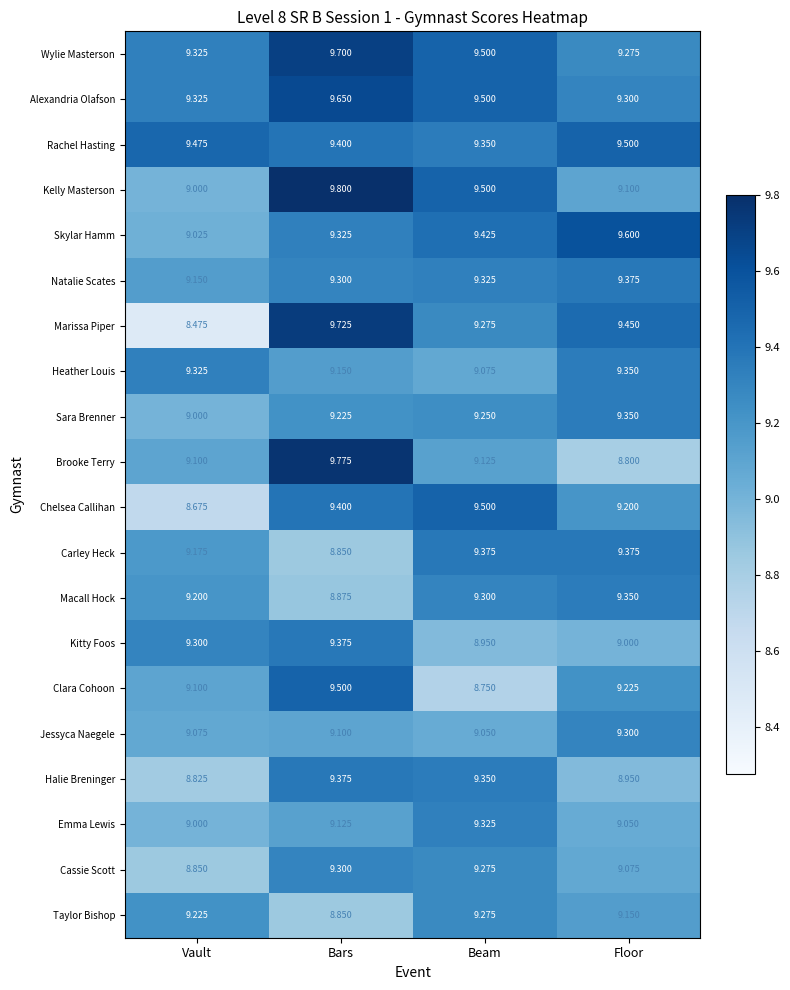

List the labels in order of Skylar Hamm value, smallest first.

Vault, Bars, Beam, Floor